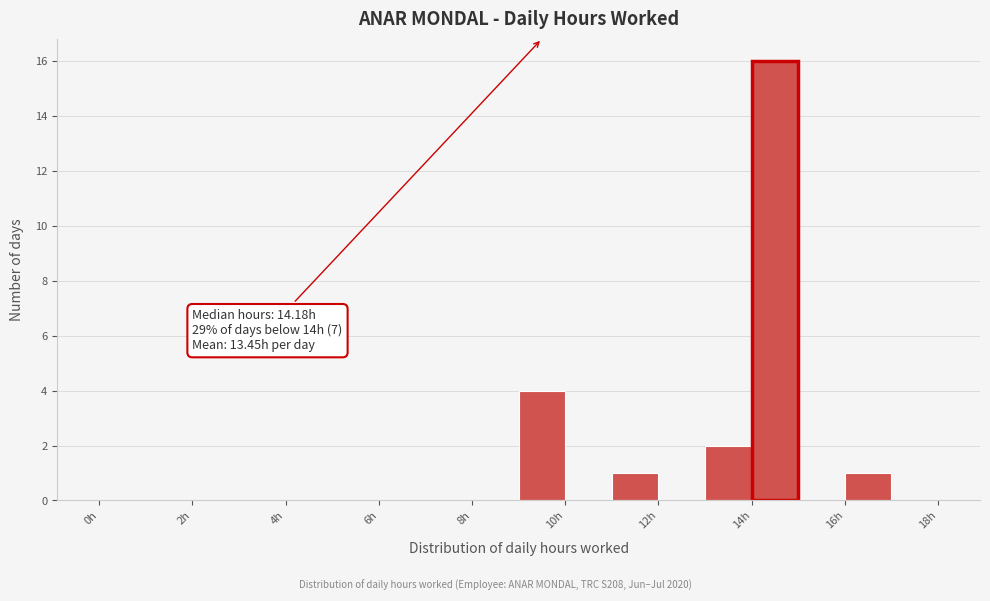

Which range on the x-axis has the tallest bar?

14 to 15